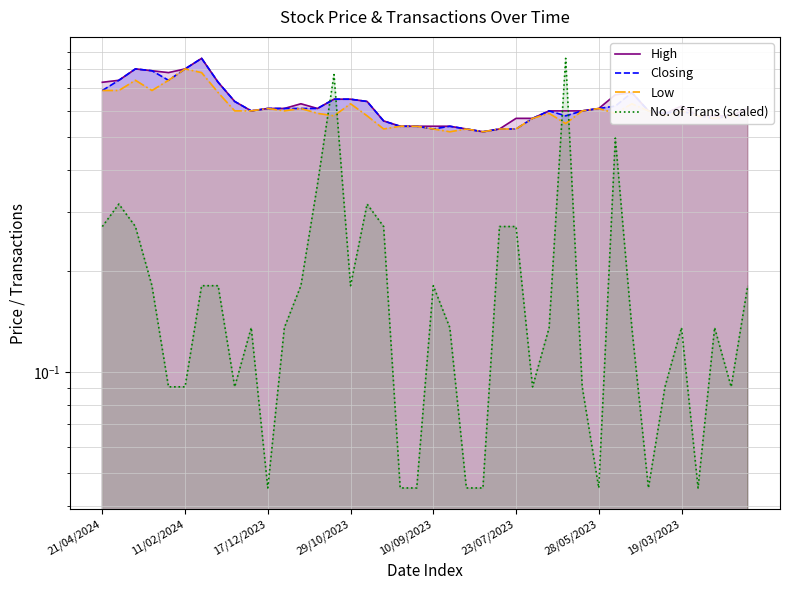

Which category has the highest value in the No. of Trans (scaled) series?

28